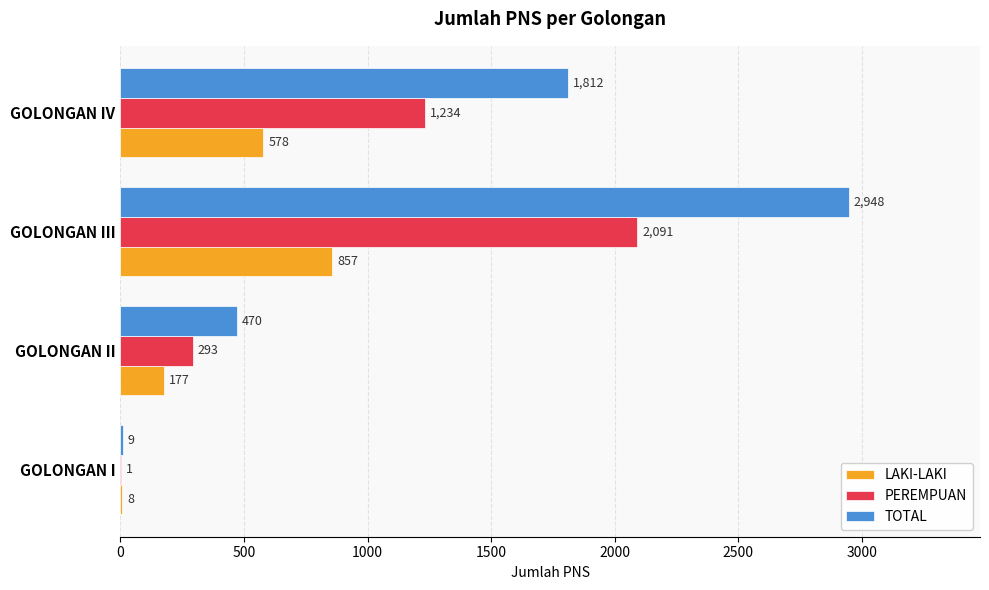

What is the sum of the LAKI-LAKI values at GOLONGAN I and GOLONGAN II?

185